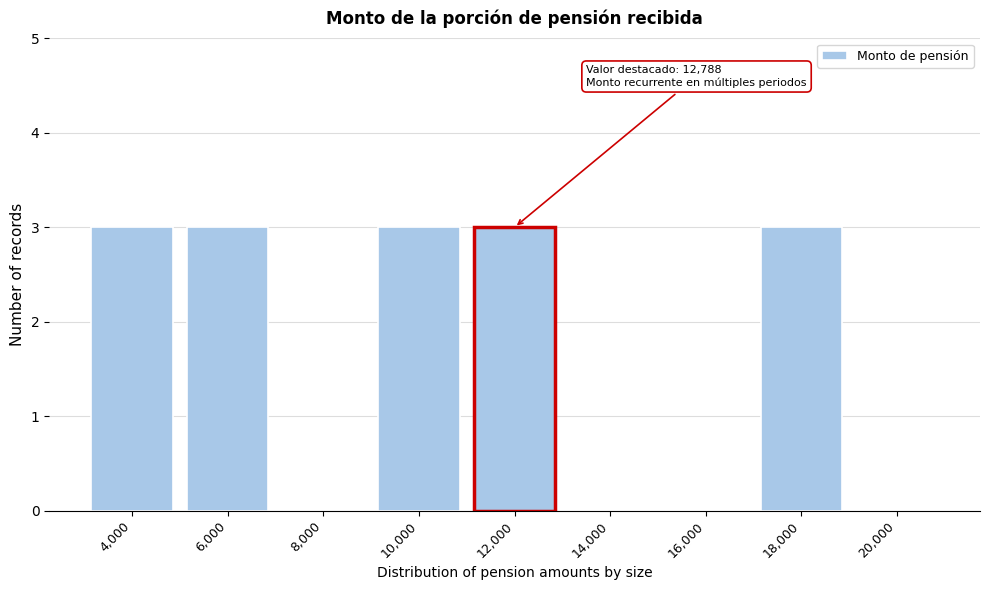

Reading right to left, transcribe all the data shown in this chart.

20,000=0	18,000=3	16,000=0	14,000=0	12,000=3	10,000=3	8,000=0	6,000=3	4,000=3